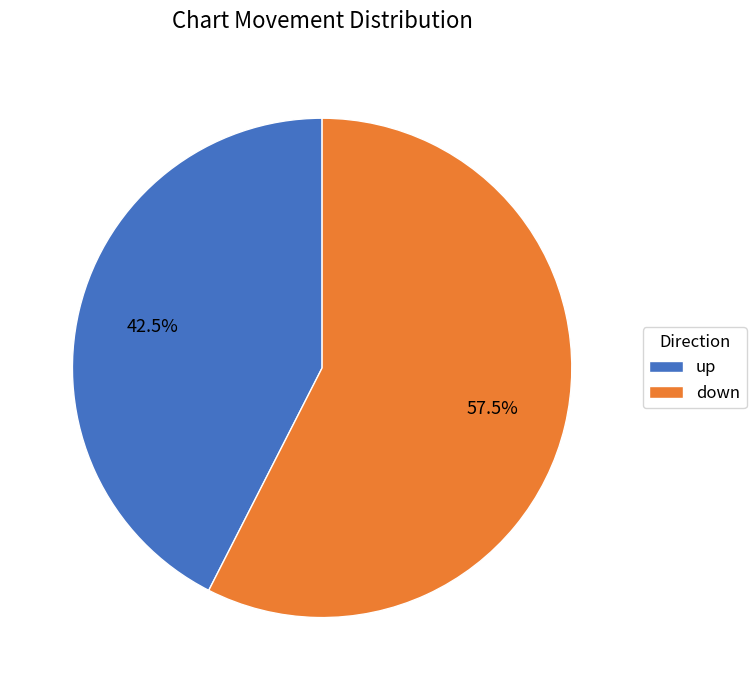

Combined, do down and up account for over 50%?

Yes